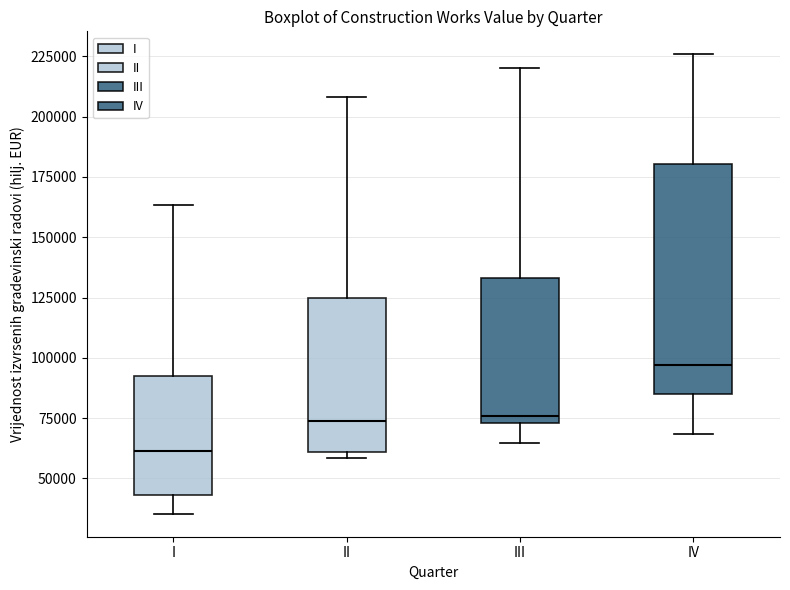

Which box has the lowest median line?

I